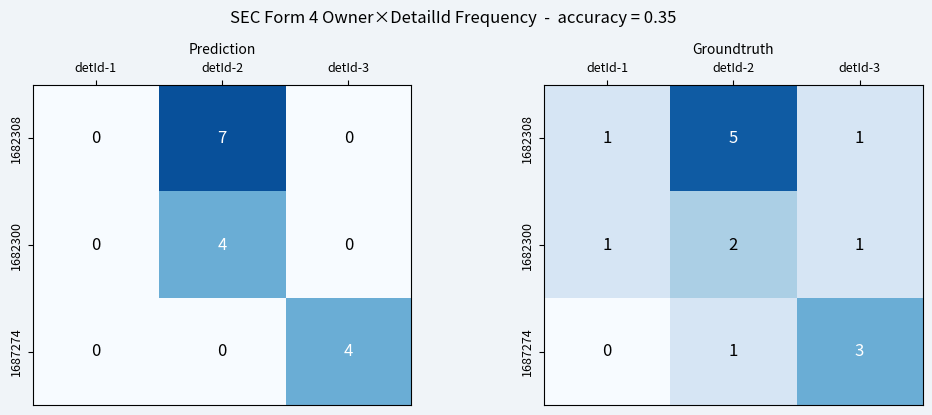

Where is 1682300 nearest to the value 1?

detId-1